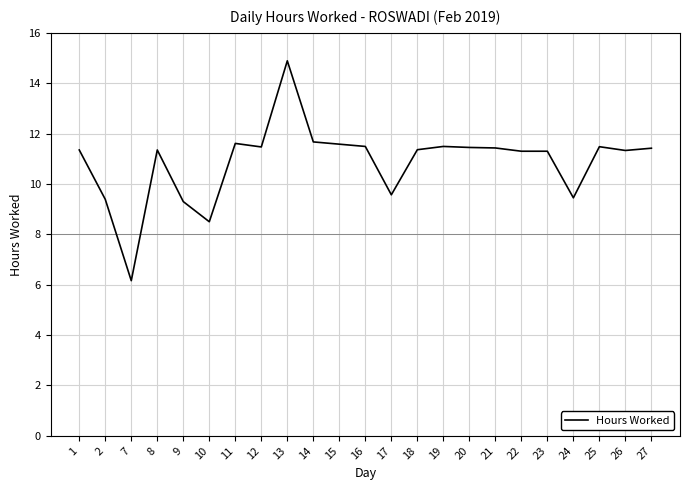

What is the smallest value displayed?

6.2